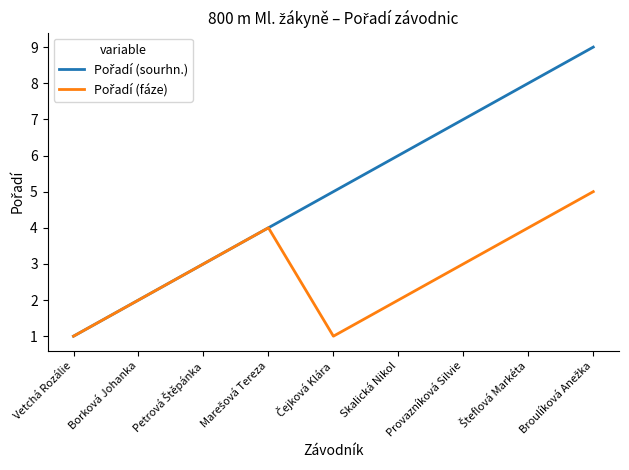

What position from the left is Provazníková Silvie?

7